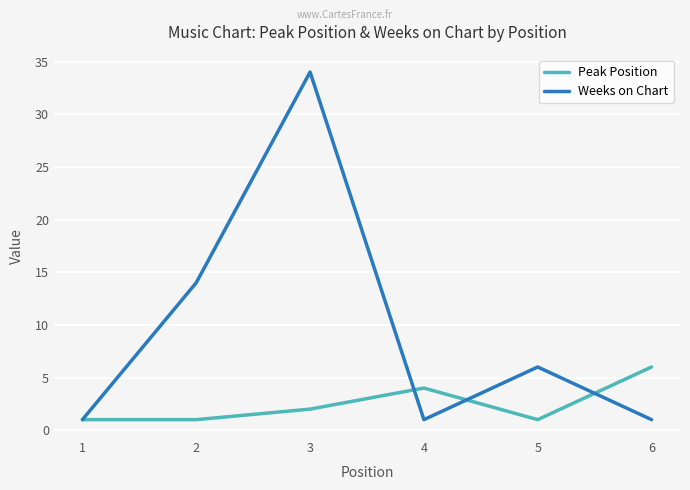

True or false: Peak Position has a value of 1 at 5.

True